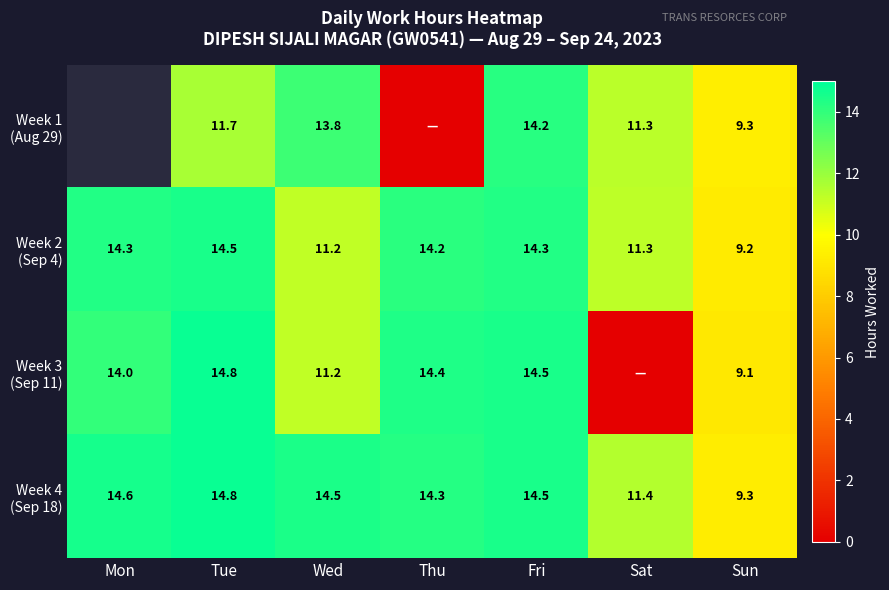

The Week 4 (Sep 18) series shows 14.5 at Fri. True or false?

True